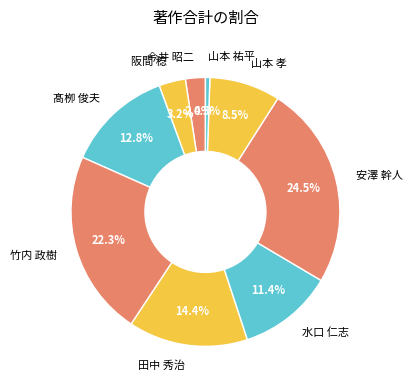

What is the smallest slice in the pie chart?

山本 祐平